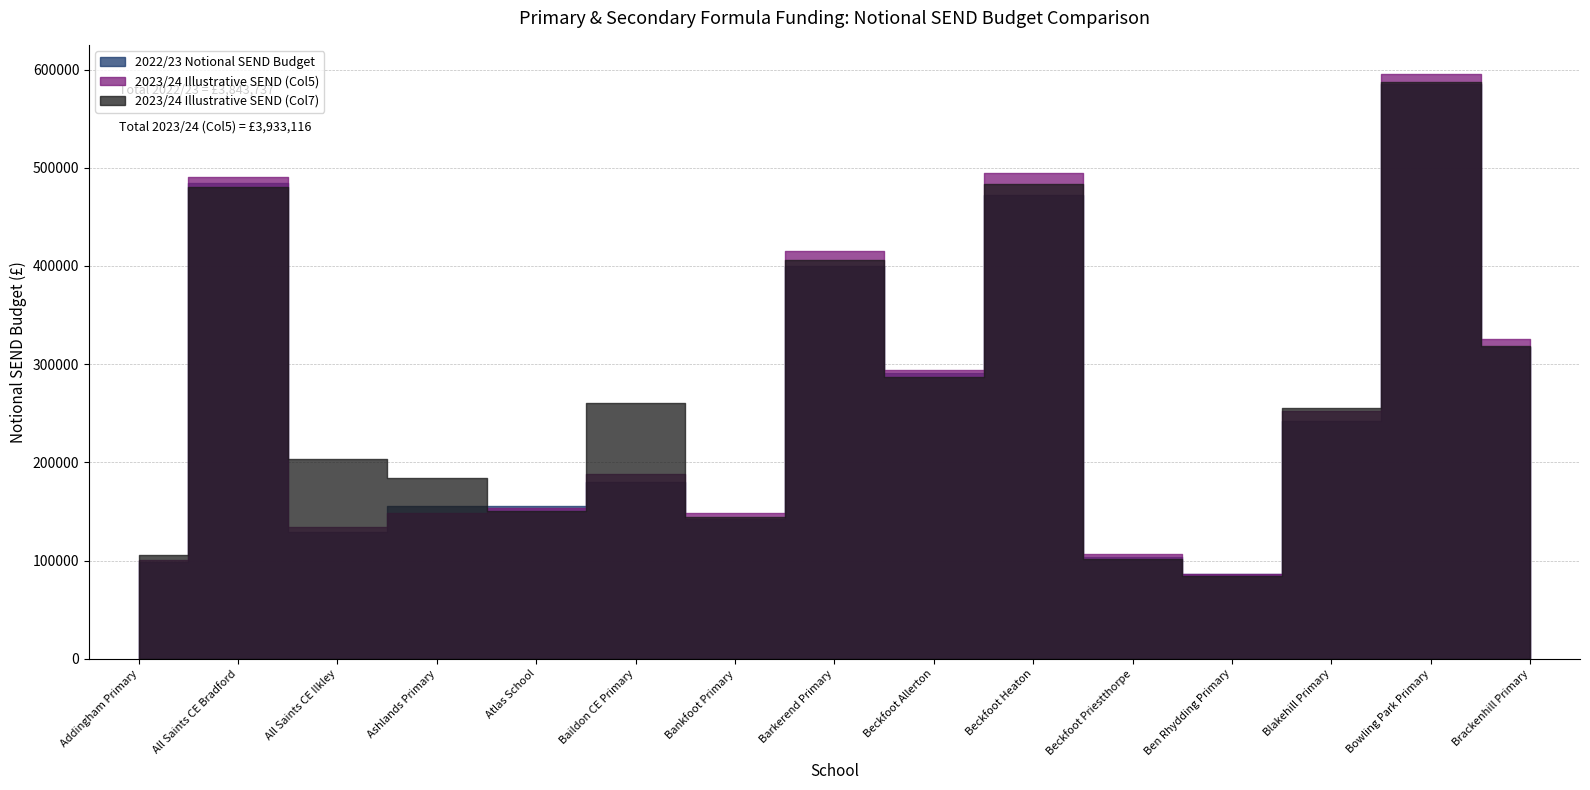

Which category has the lowest value across all series?

Ben Rhydding Primary